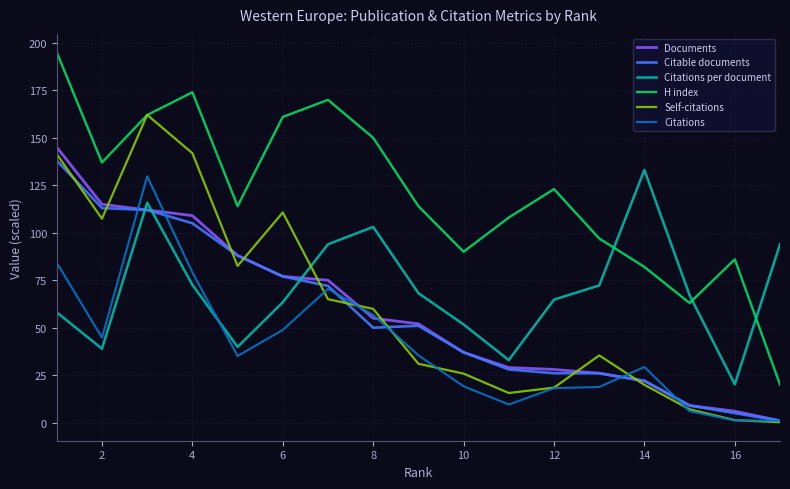

Does the chart display data point markers on the line(s)?

No